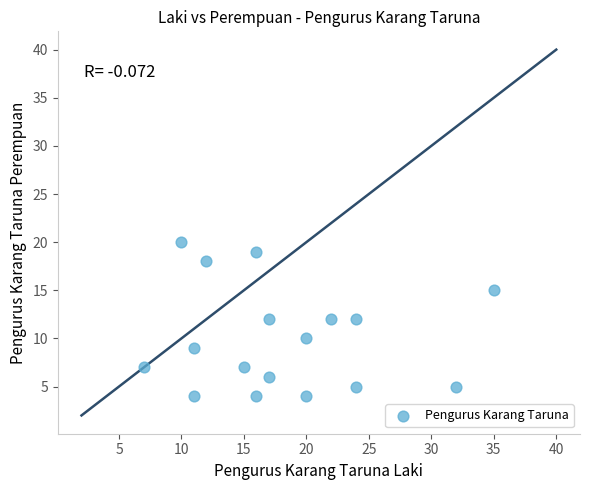

What is the range of Y values (max minus min)?

16